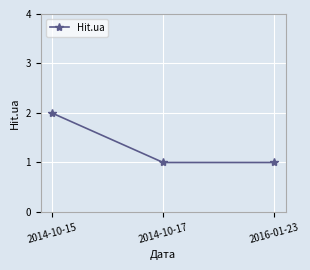

Which has a higher value, 2014-10-17 or 2014-10-15?

2014-10-15